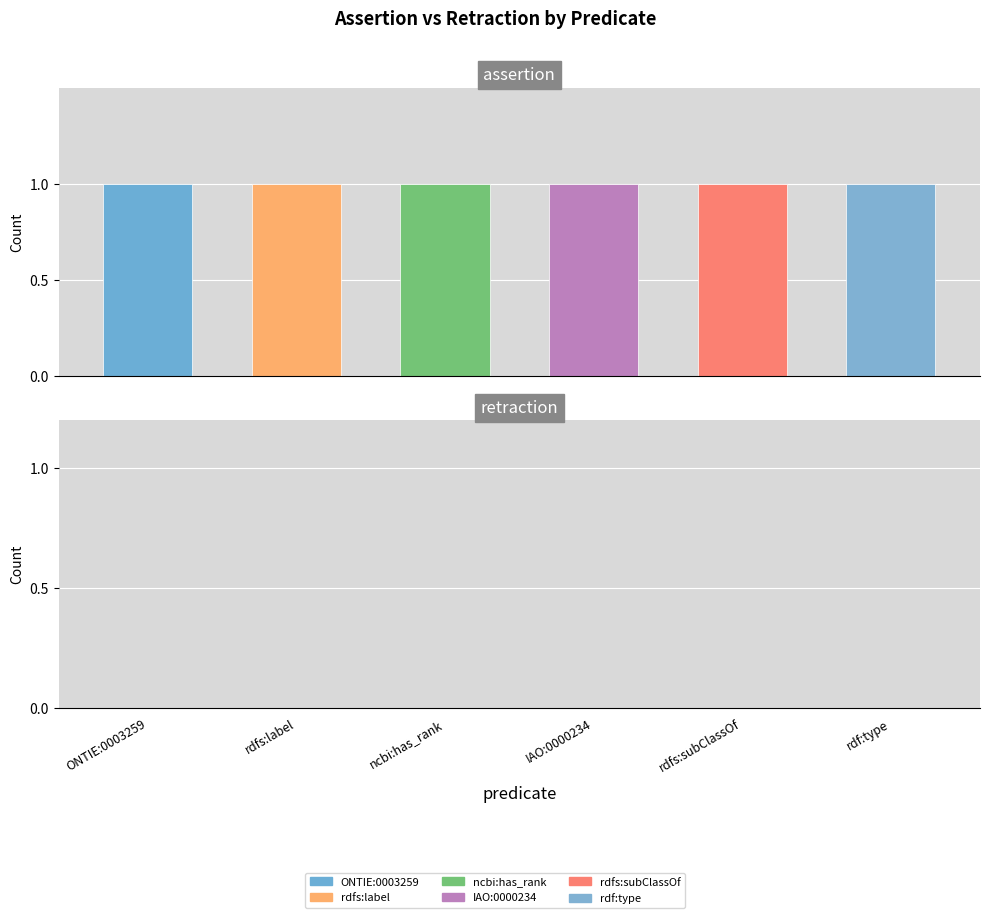

Rank the series by their maximum value, from highest to lowest.

assertion, retraction